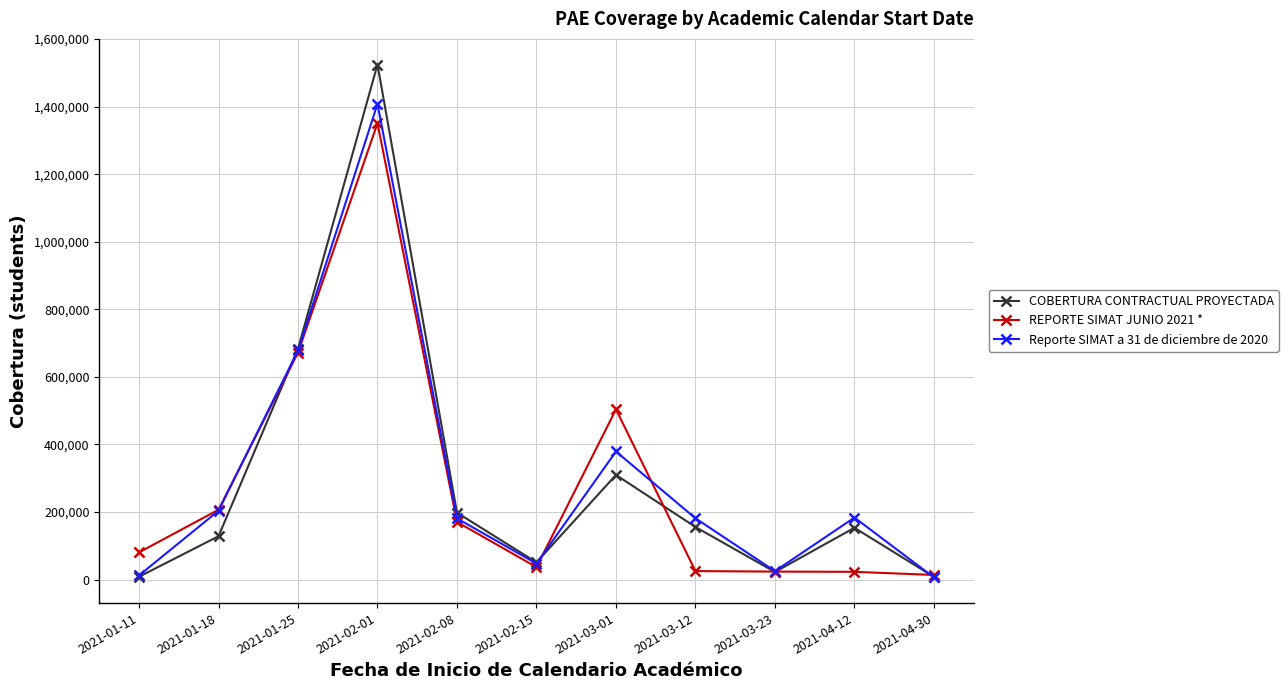

Which series has the largest range (max minus min)?

COBERTURA CONTRACTUAL PROYECTADA